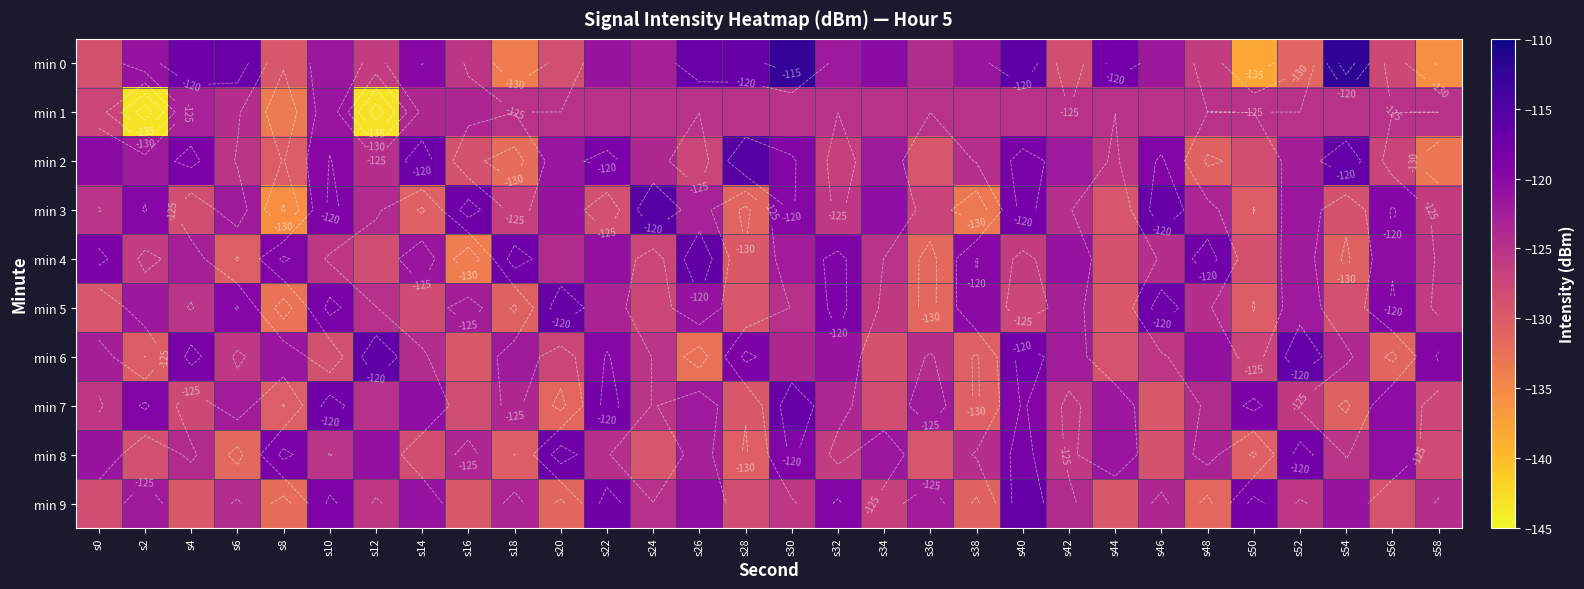

At which label does min 4 first exceed -124?

s0